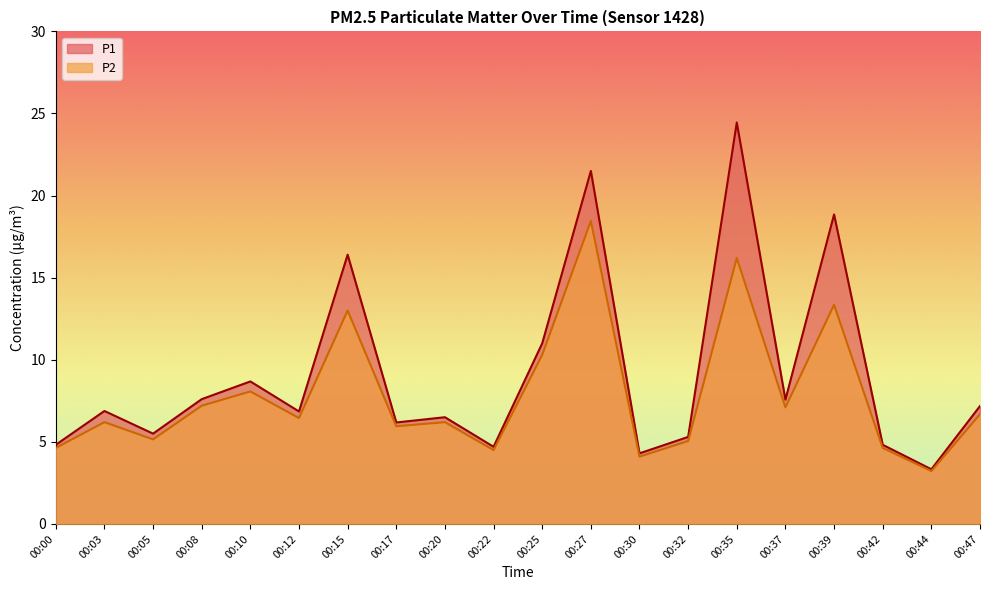

What is the lowest value of the P2 series?

3.2